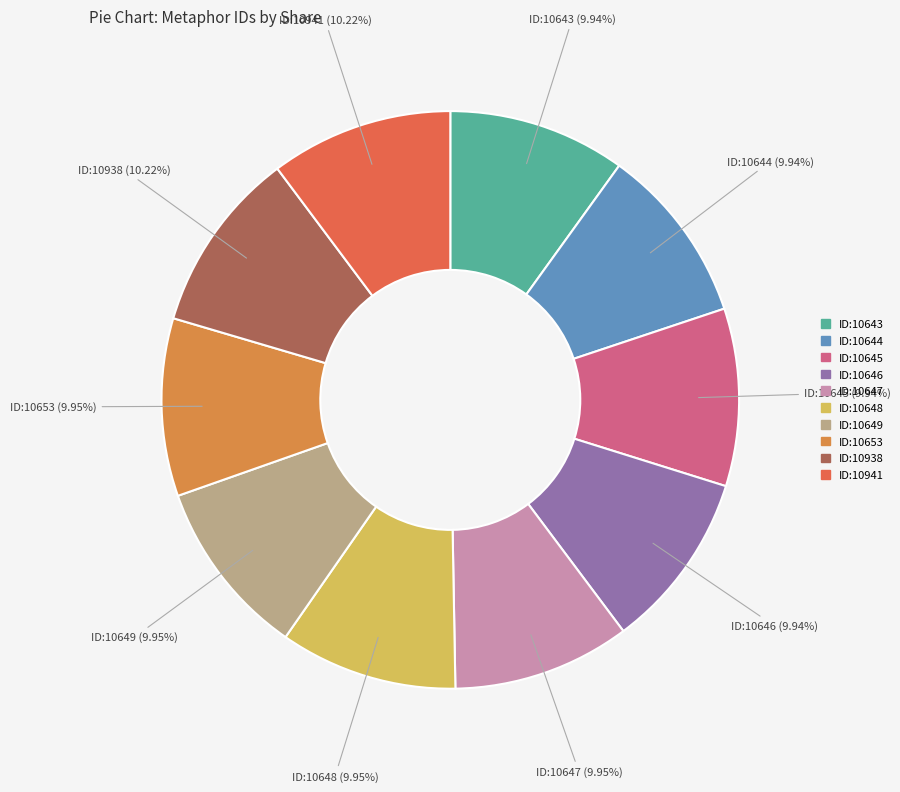

Is there a majority slice in this chart?

No